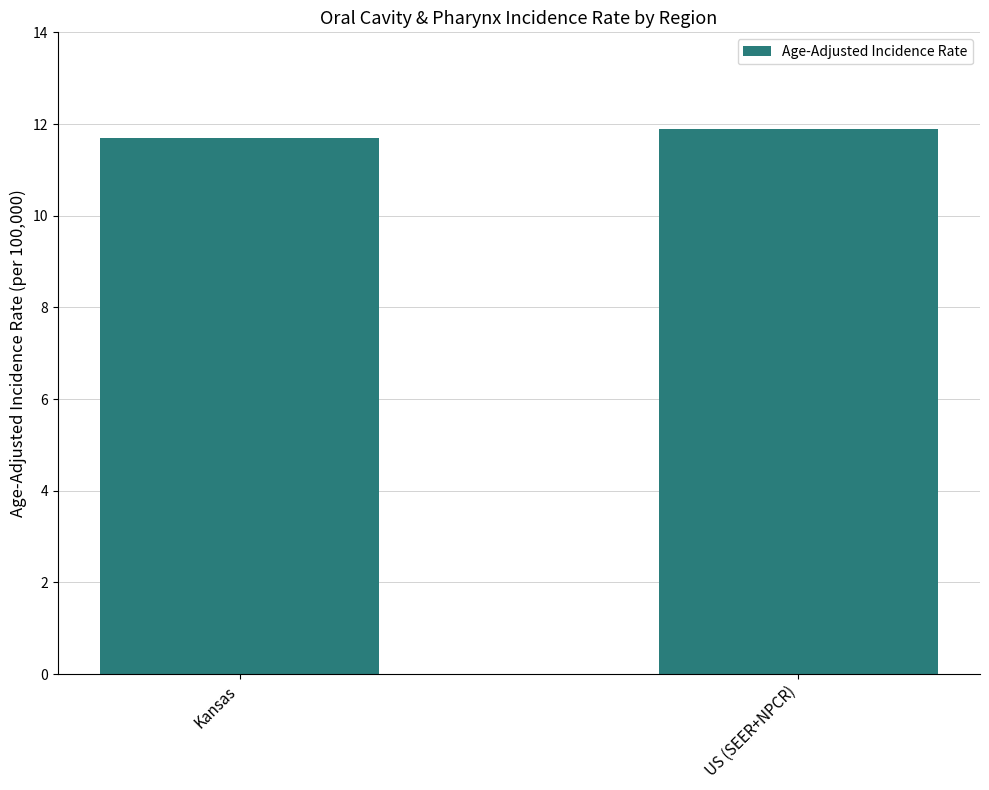

What is the smallest value displayed?

11.7